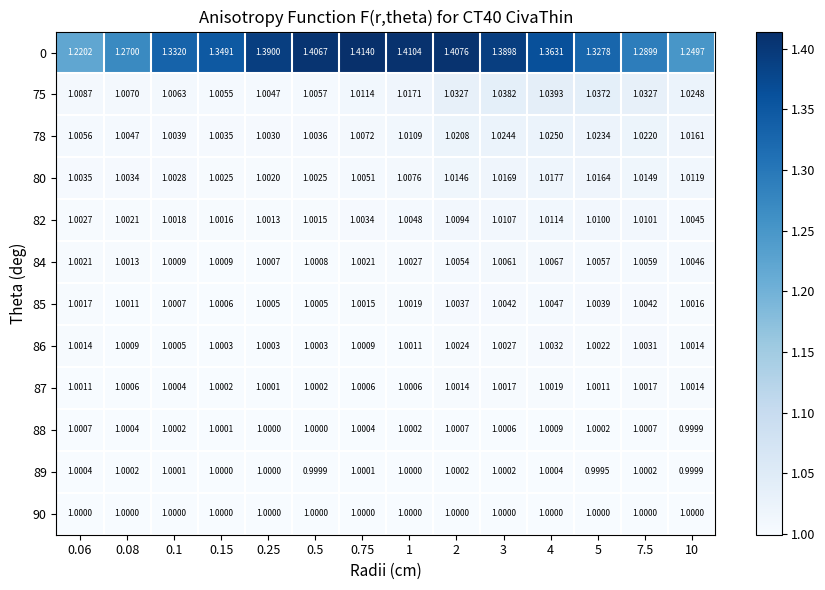

How many series are shown in this chart?

12